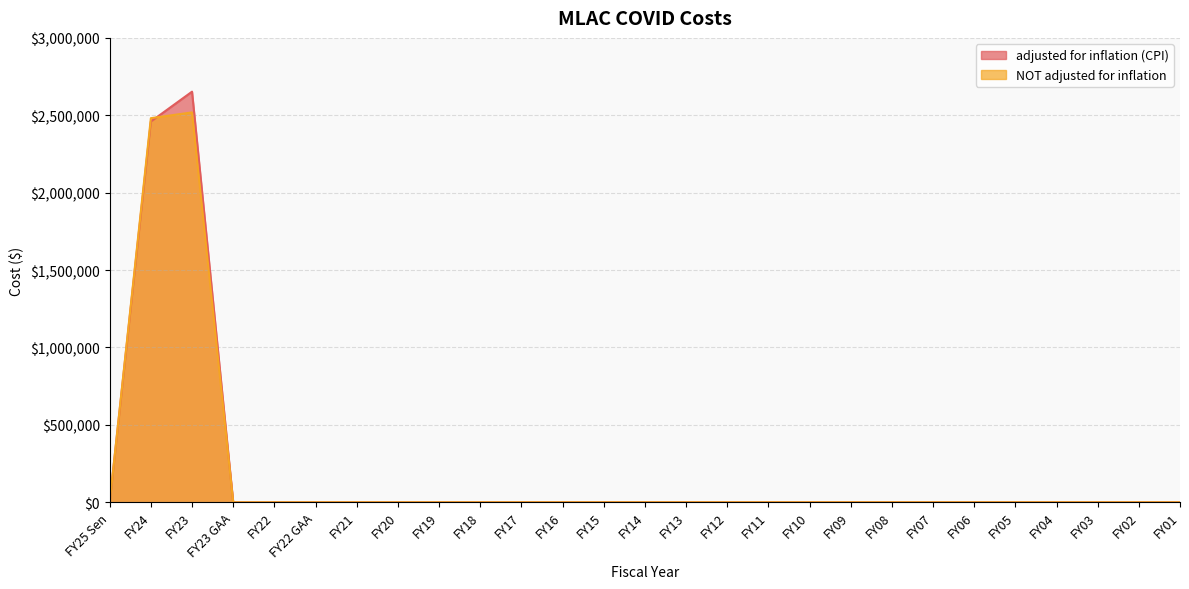

Which series has the largest range (max minus min)?

adjusted for inflation (CPI)